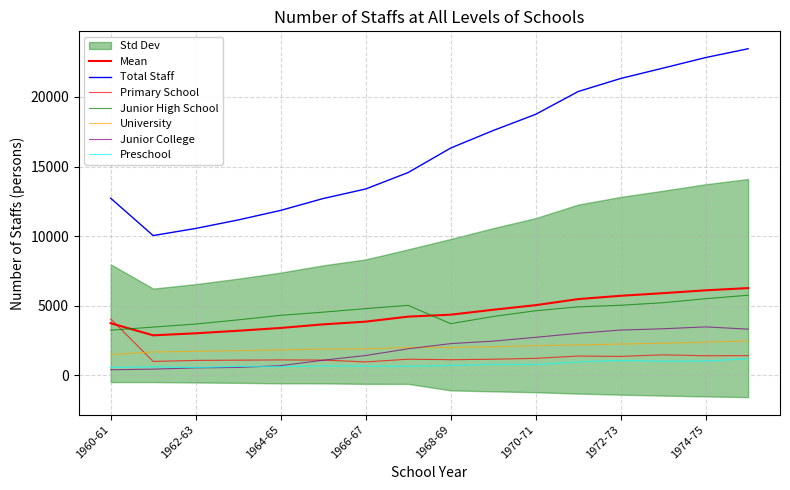

Reading right to left, transcribe all the data shown in this chart.

Total Staff: 1975-76=23462	1974-75=22829	1973-74=22073	1972-73=21325	1971-72=20387	1970-71=18749	1969-70=17585	1968-69=16325	1967-68=14567	1966-67=13384	1965-66=12698	1964-65=11845	1963-64=11159	1962-63=10549	1961-62=10037	1960-61=12721
Primary School: 1975-76=1407	1974-75=1401	1973-74=1465	1972-73=1352	1971-72=1378	1970-71=1214	1969-70=1149	1968-69=1115	1967-68=1151	1966-67=957	1965-66=1088	1964-65=1100	1963-64=1082	1962-63=1065	1961-62=991	1960-61=4047
Junior High School: 1975-76=5748	1974-75=5500	1973-74=5211	1972-73=5027	1971-72=4912	1970-71=4635	1969-70=4220	1968-69=3704	1967-68=5022	1966-67=4786	1965-66=4532	1964-65=4305	1963-64=3978	1962-63=3677	1961-62=3459	1960-61=3238
University: 1975-76=2462	1974-75=2385	1973-74=2296	1972-73=2240	1971-72=2181	1970-71=2121	1969-70=2046	1968-69=1995	1967-68=1992	1966-67=1904	1965-66=1880	1964-65=1820	1963-64=1766	1962-63=1713	1961-62=1674	1960-61=1477
Junior College: 1975-76=3311	1974-75=3474	1973-74=3339	1972-73=3246	1971-72=3014	1970-71=2724	1969-70=2449	1968-69=2271	1967-68=1899	1966-67=1417	1965-66=1078	1964-65=689	1963-64=560	1962-63=526	1961-62=437	1960-61=393
Preschool: 1975-76=1184	1974-75=1019	1973-74=1003	1972-73=1064	1971-72=950	1970-71=766	1969-70=782	1968-69=695	1967-68=639	1966-67=656	1965-66=658	1964-65=619	1963-64=632	1962-63=548	1961-62=605	1960-61=555